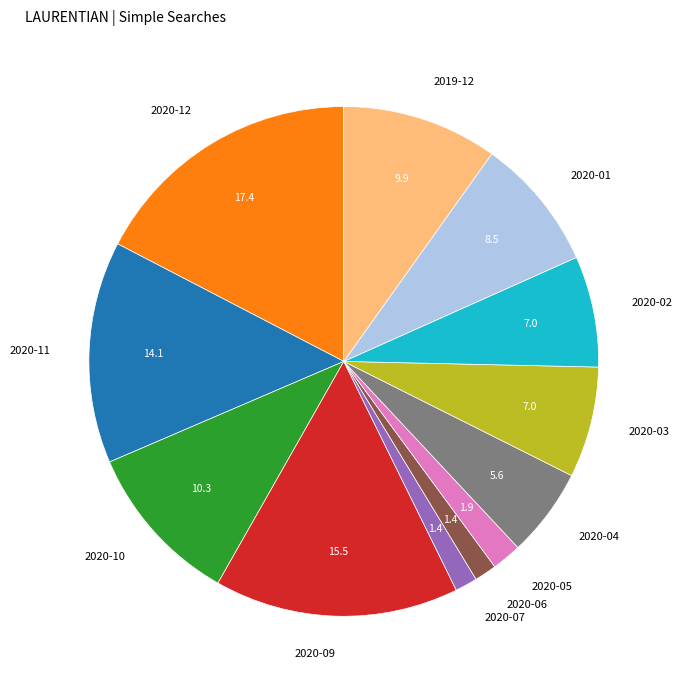

True or false: 2020-02 accounts for 16% of the total.

False